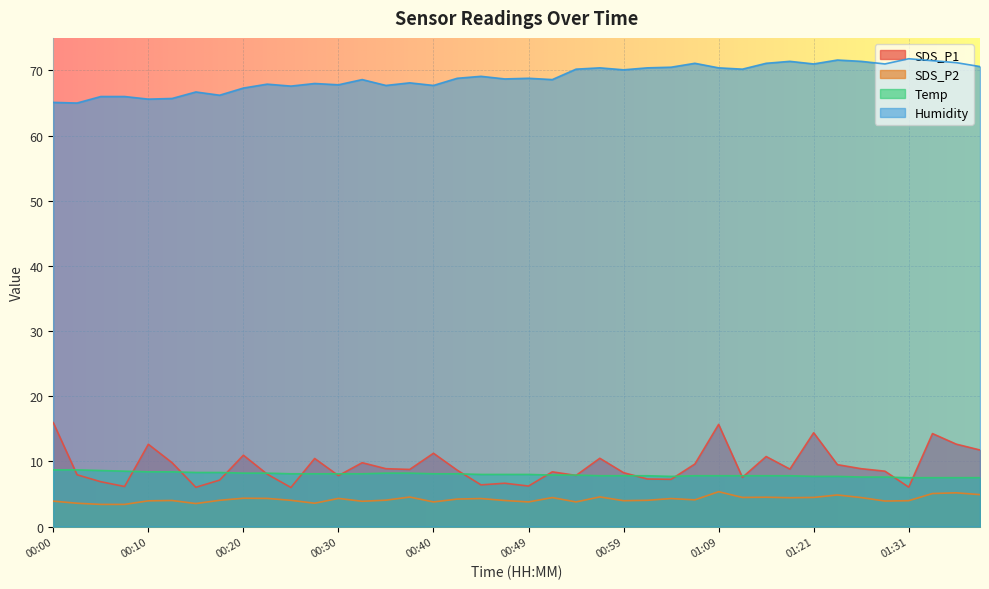

Which series has the largest total across all categories?

Humidity